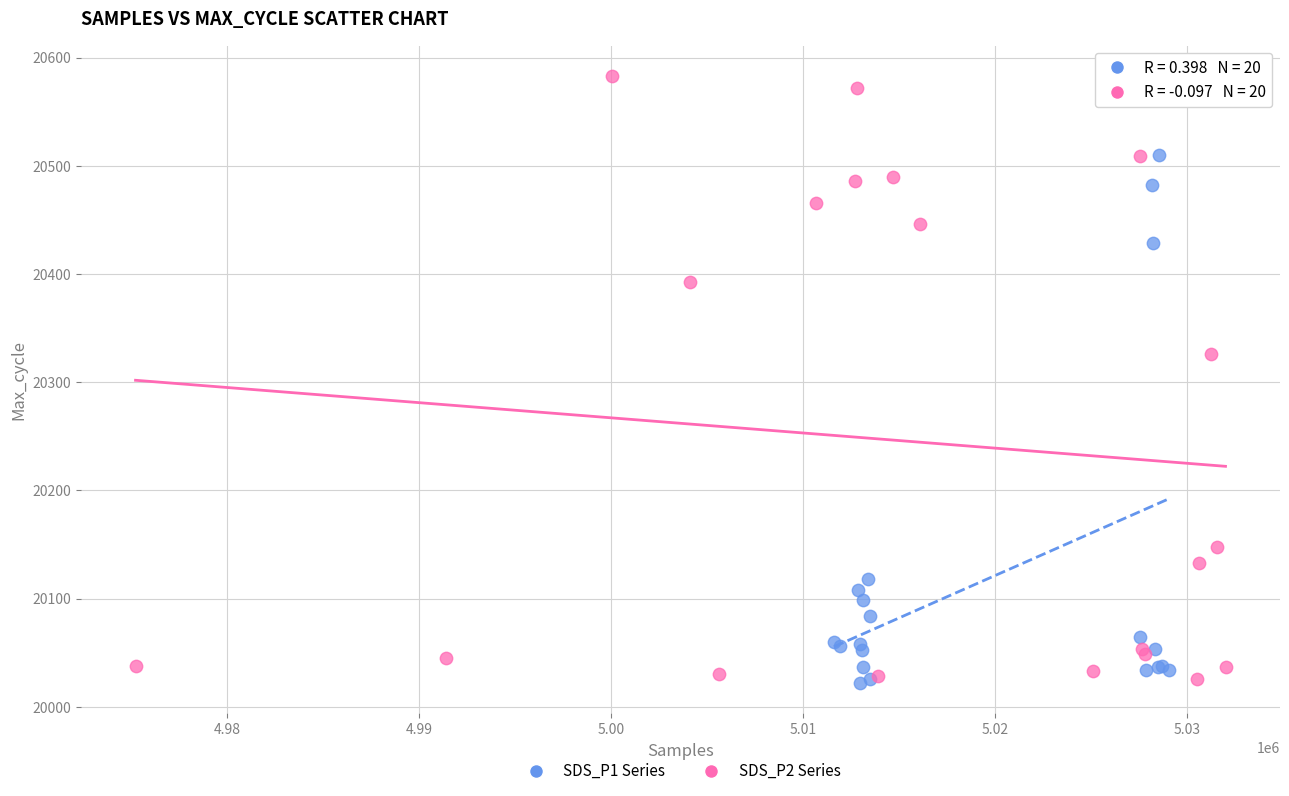

Which series has the largest Y range (max minus min)?

SDS_P2 Series